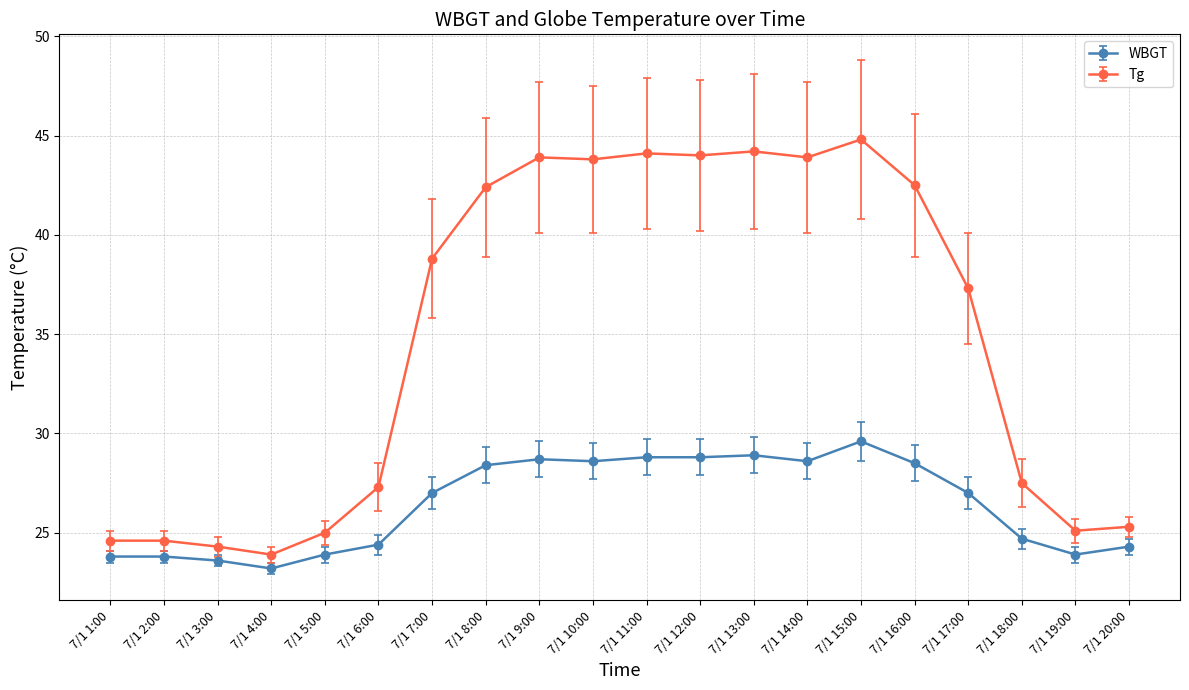

True or false: Tg and WBGT intersect in this chart.

False